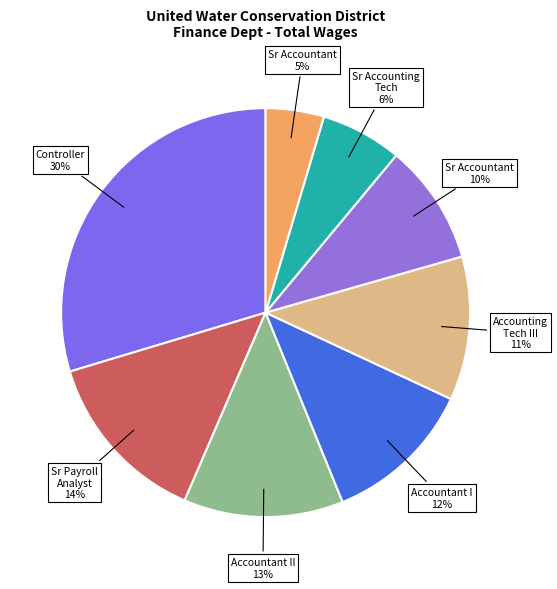

Count the number of slices in the pie.

8